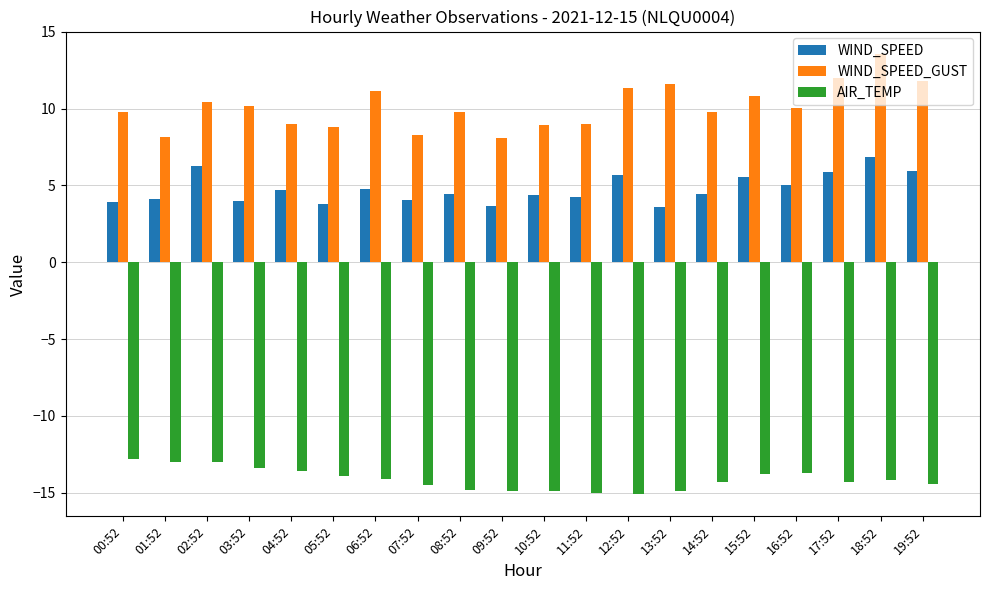

What is the maximum value shown in the chart?

13.6